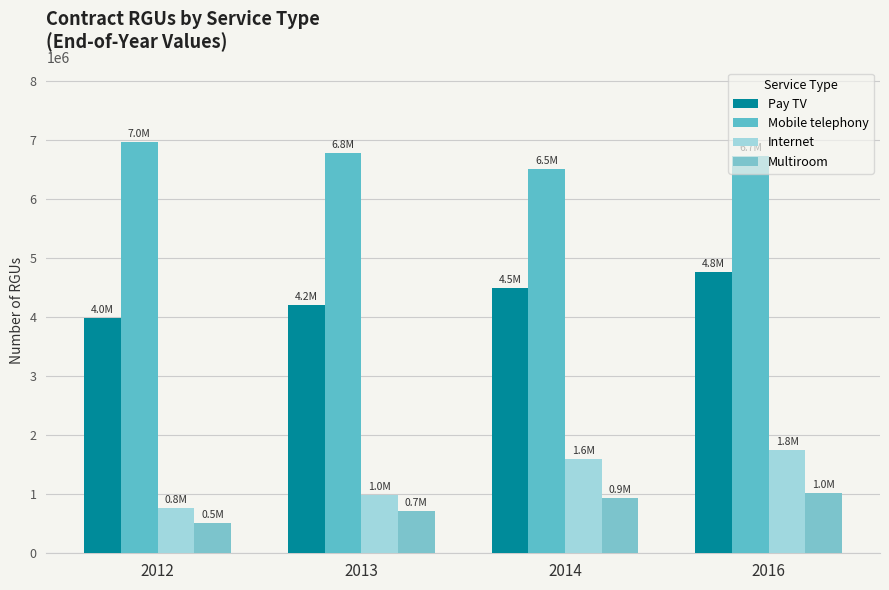

How many bars are there in total?

16